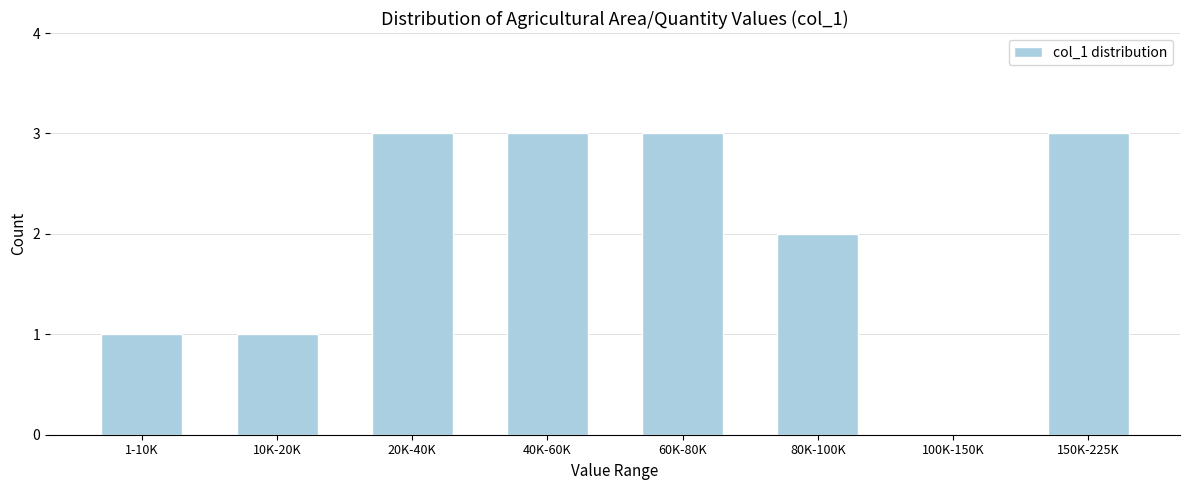

Reading left to right, list all the values displayed in this chart.

1-10K=1	10K-20K=1	20K-40K=3	40K-60K=3	60K-80K=3	80K-100K=2	100K-150K=0	150K-225K=3